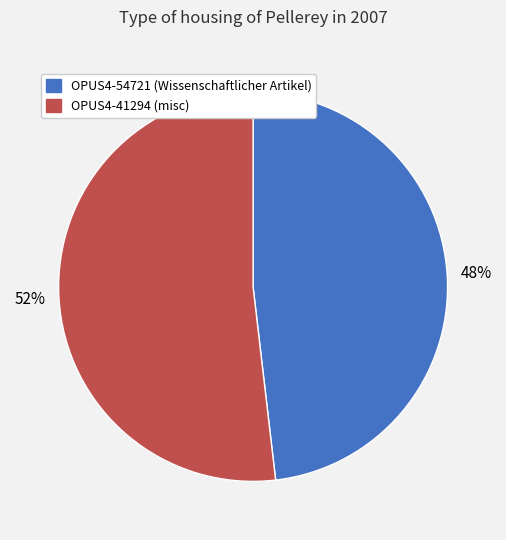

What is the smallest slice in the pie chart?

OPUS4-54721